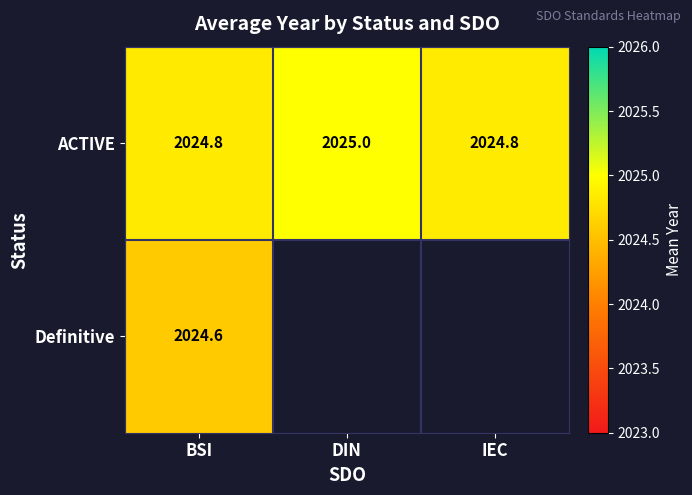

What is the minimum value shown in the chart?

2024.6